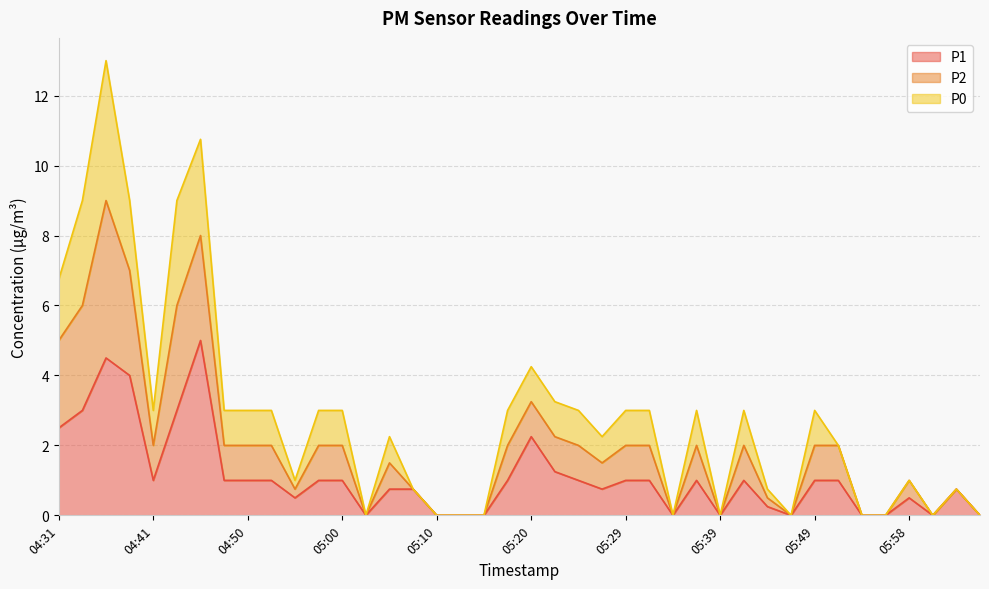

The P2 series shows 0.8 at 05:08. True or false?

True